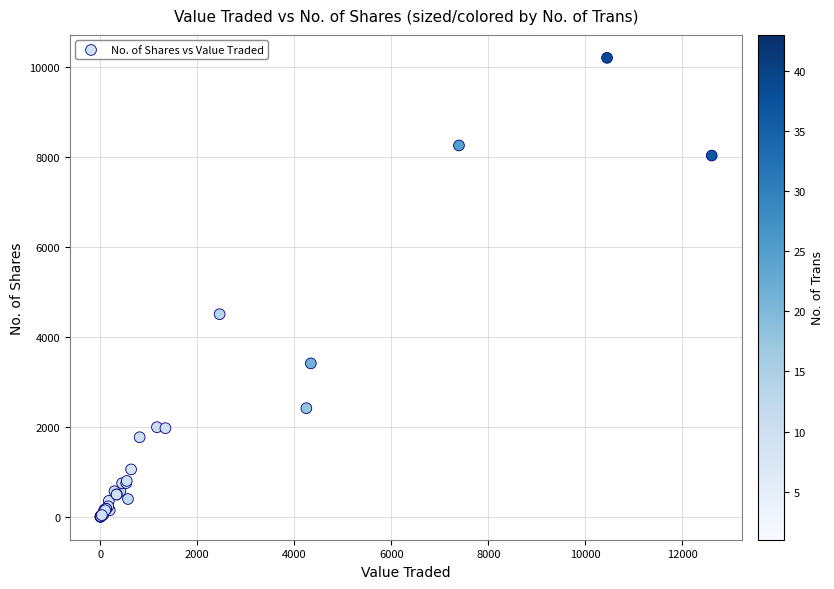

What Y value in the scatter plot is closest to 5106?

4509